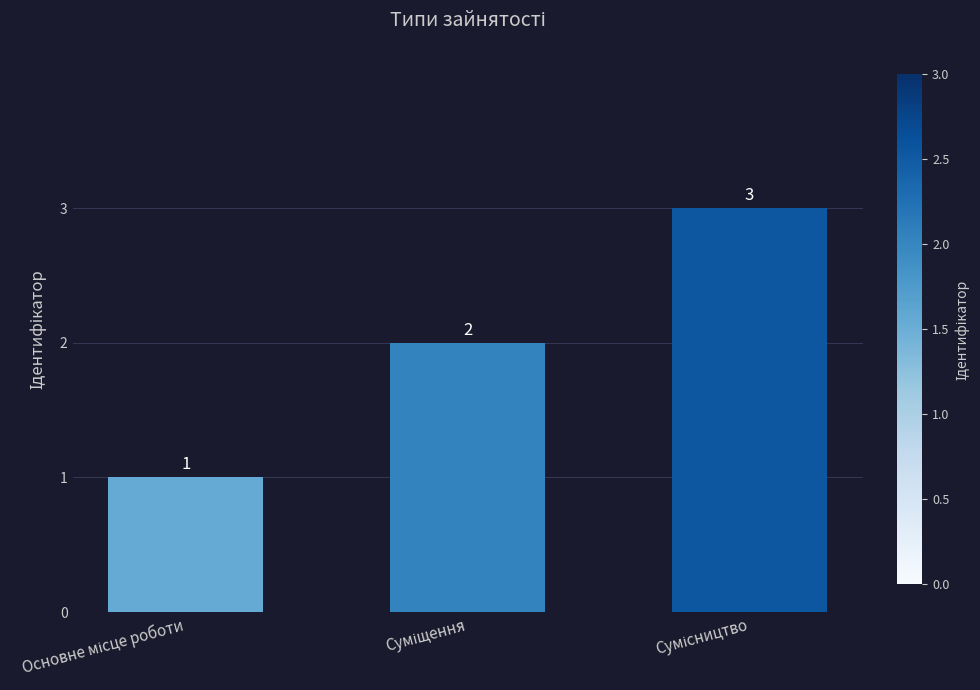

What is the sum of all values?

6